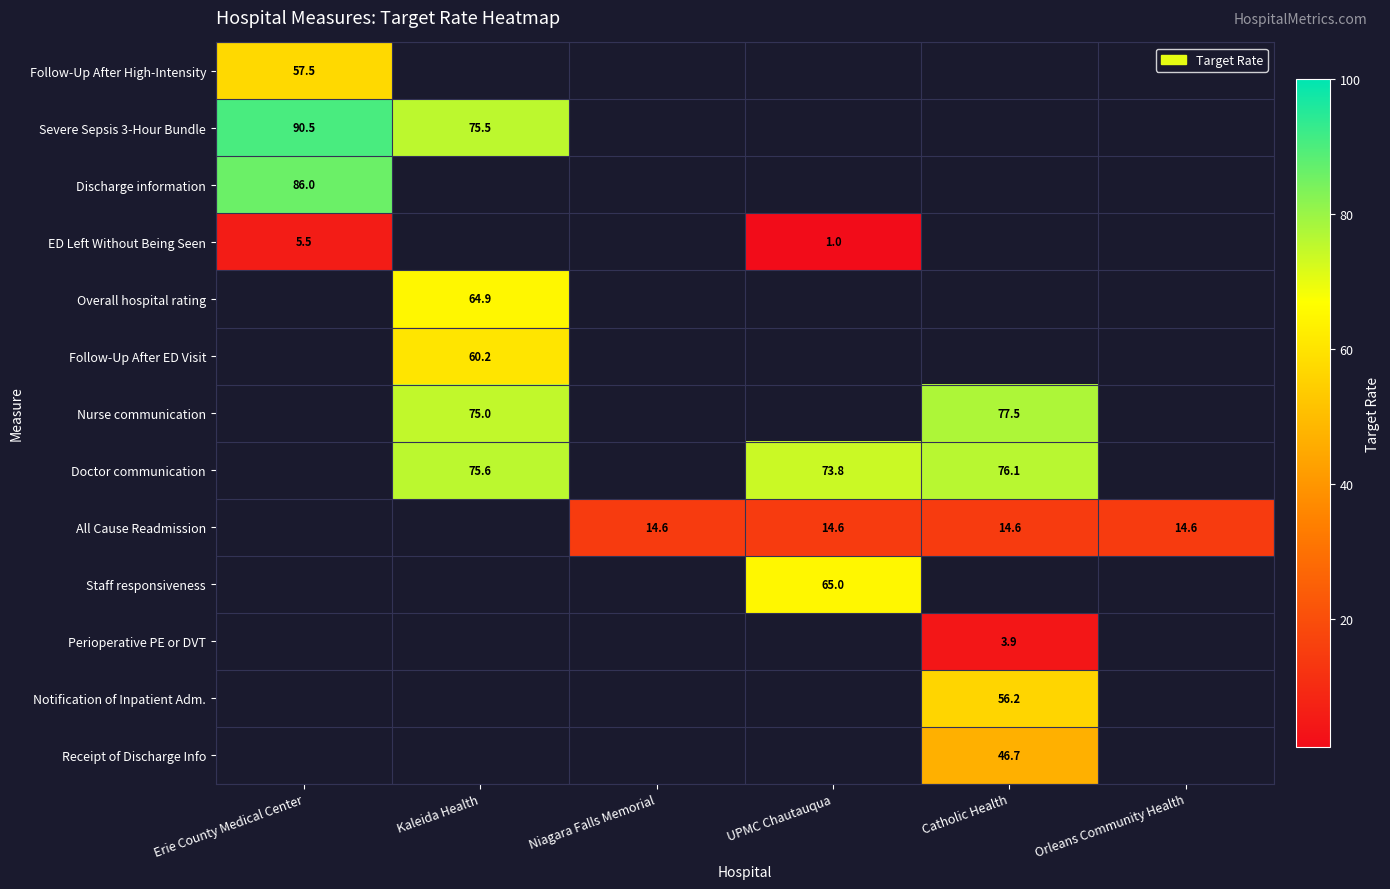

True or false: Nurse communication has a value of 77.5 at Catholic Health.

True